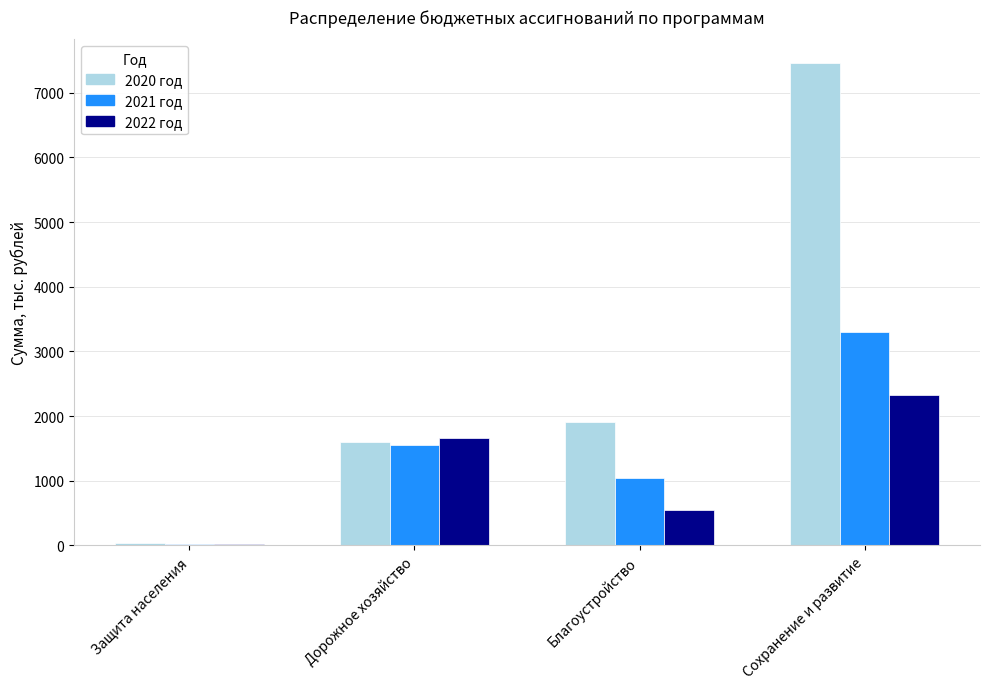

At which label is 2021 год closest to 1662?

Дорожное хозяйство